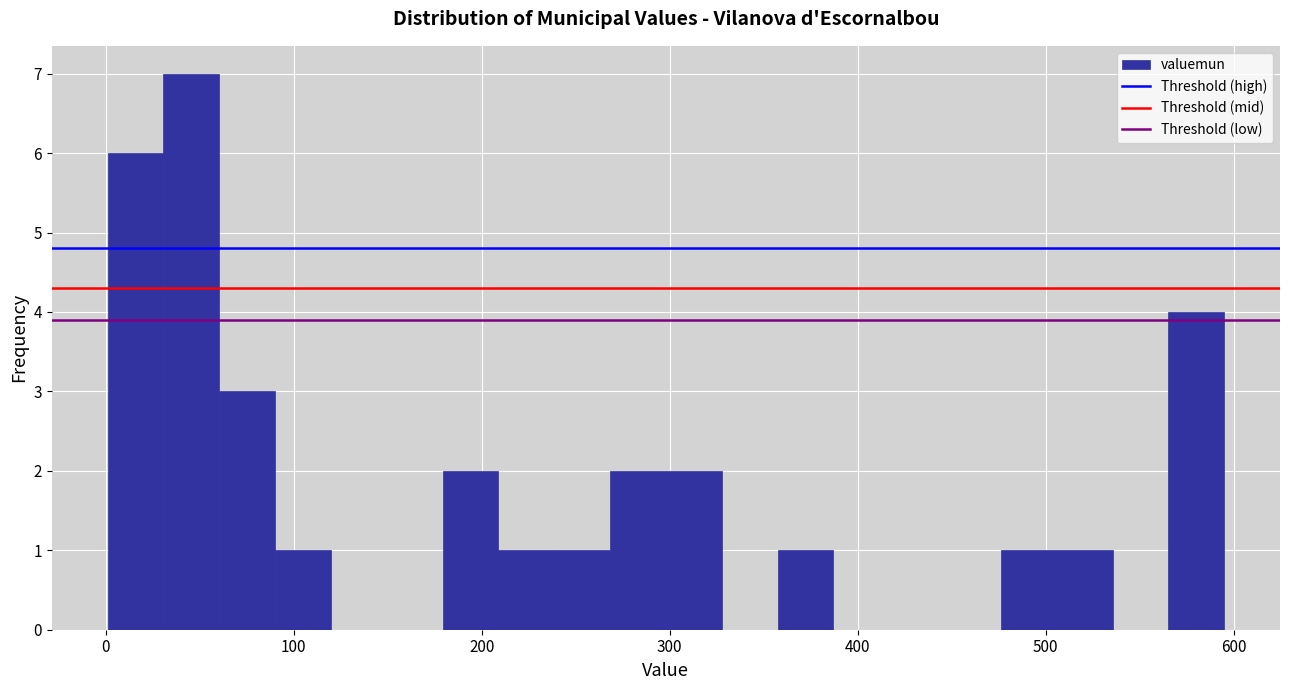

Read against the x-axis, roughly where is the centre of the tallest bar?

50